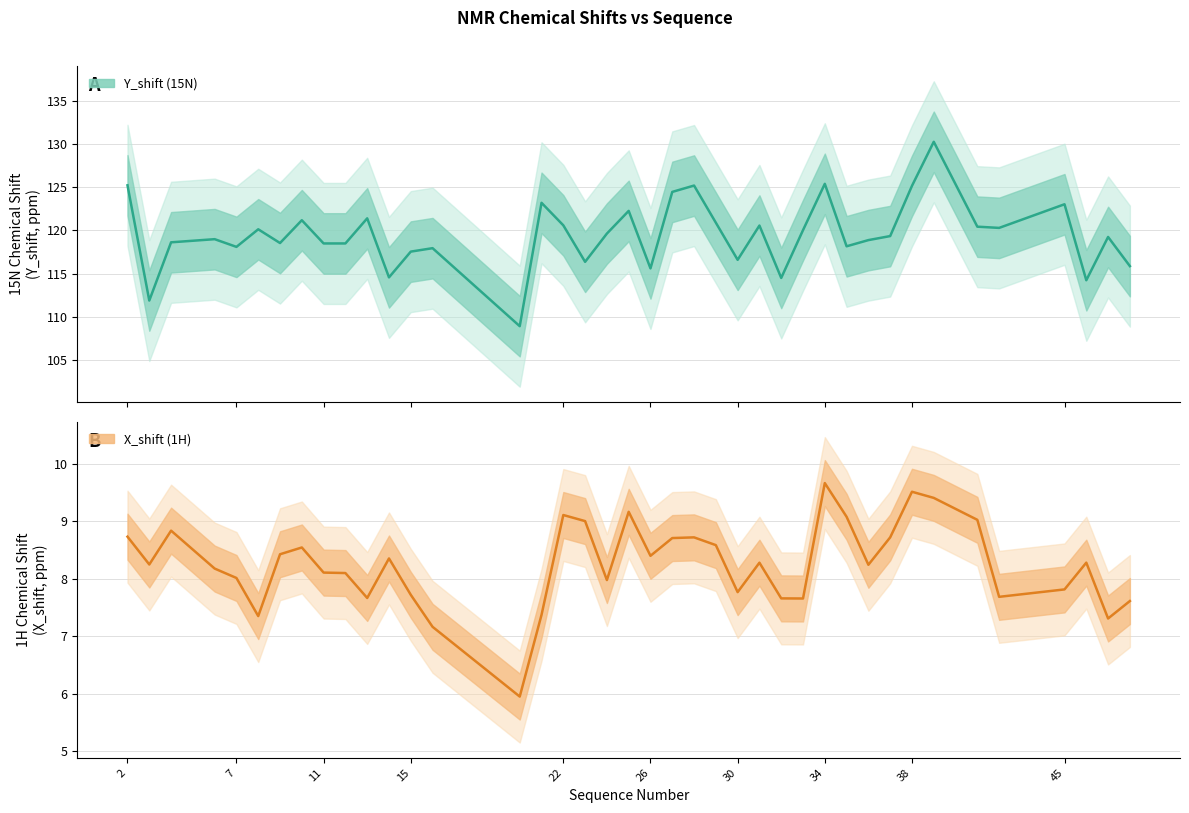

Rank the series at 45 from highest to lowest value.

Y_shift (15N), X_shift (1H)